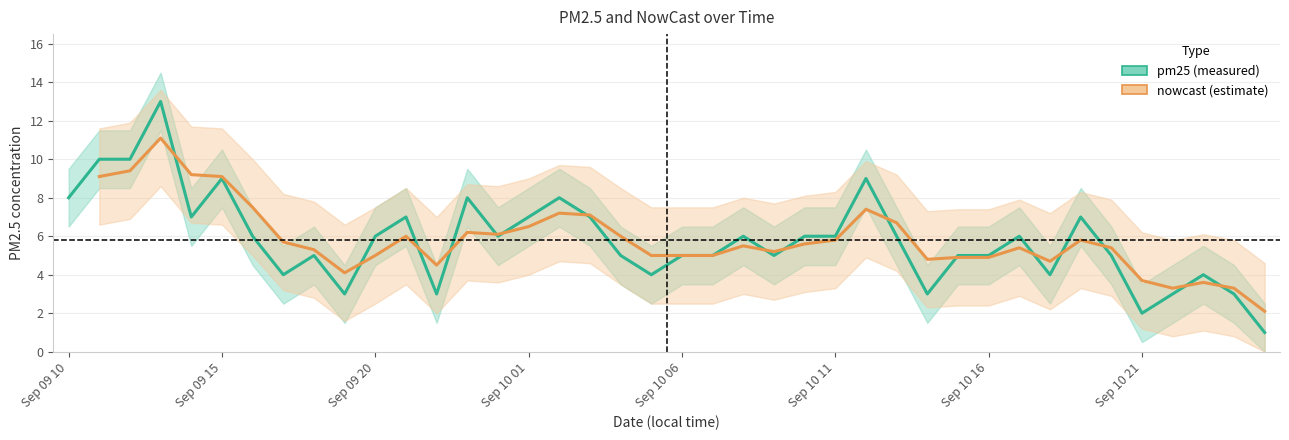

How many data points are less than 6?

19